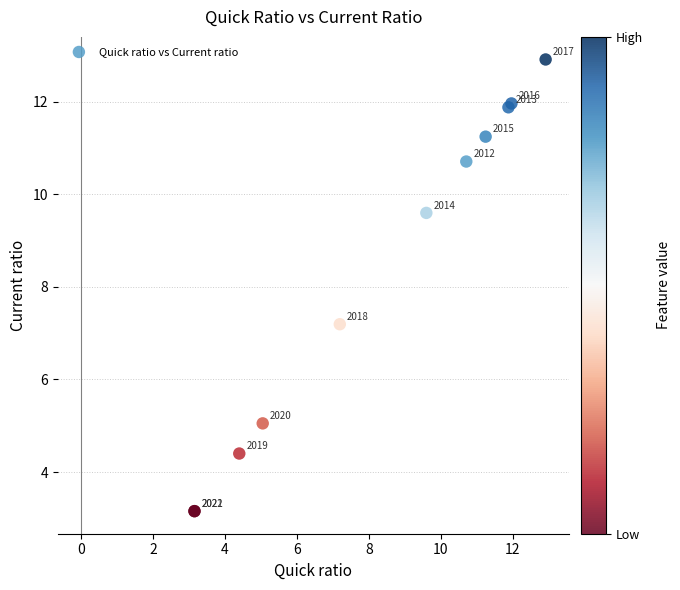

What Y value in the scatter plot is closest to 8?

7.2